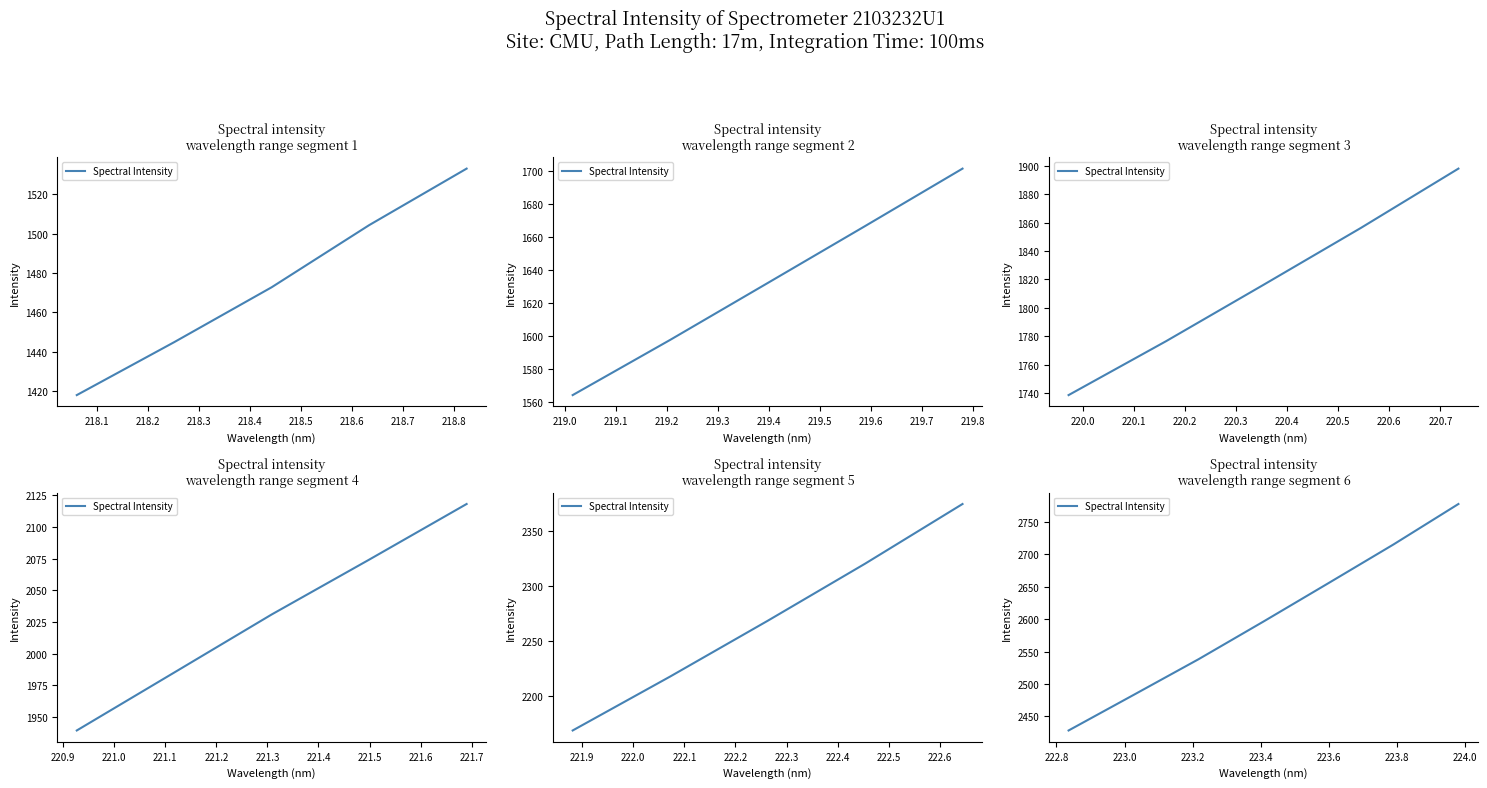

What is the ratio of the value at 218.5 to the value at 218.0?

1.1